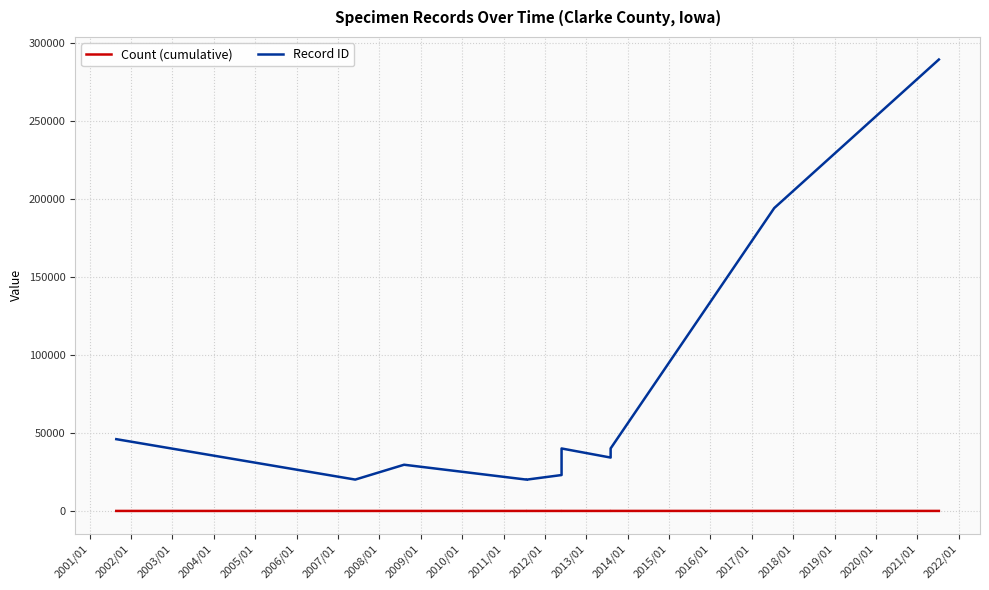

How many data points in Record ID are above 34254?

5